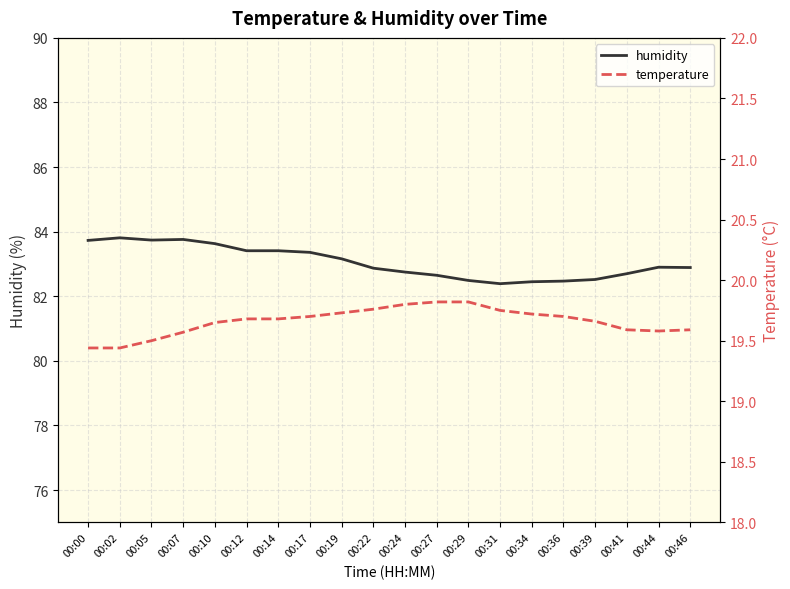

What is the spread (max minus min) of values at 00:12?

63.7